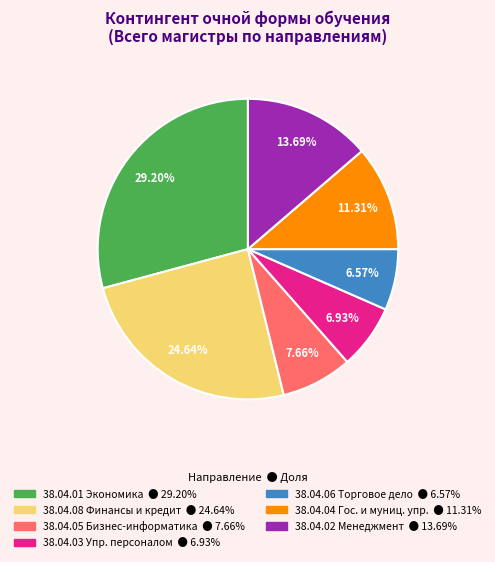

Is there a majority slice in this chart?

No